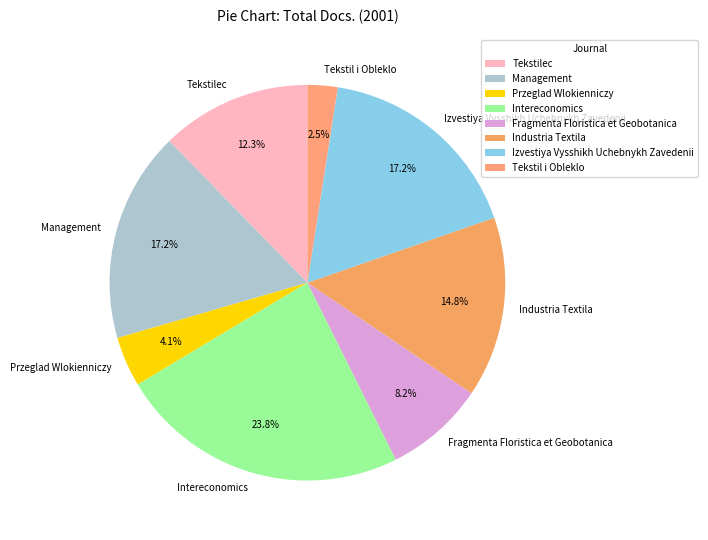

Count the number of slices in the pie.

8